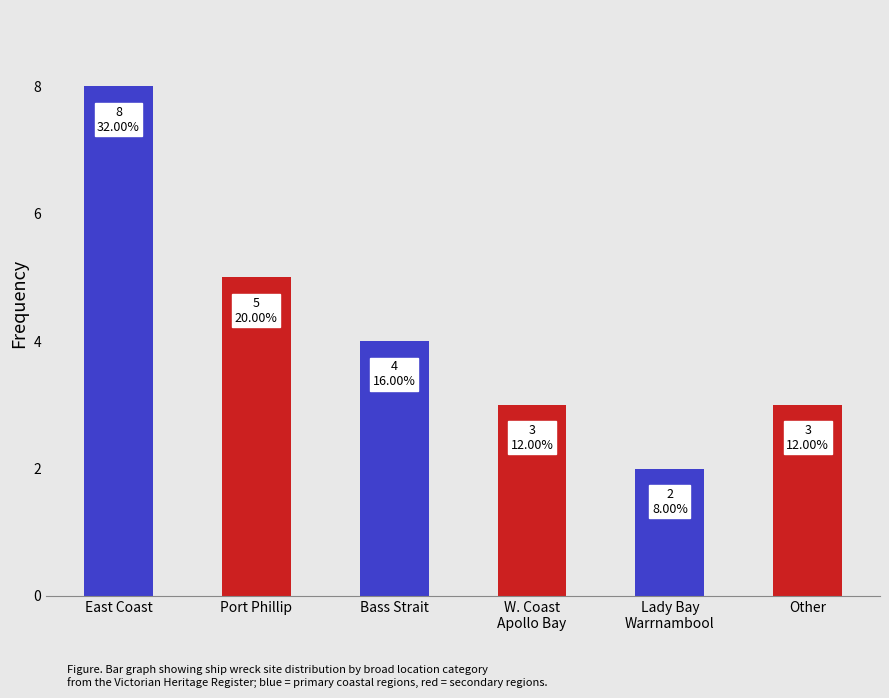

What position from the right is Bass Strait?

4